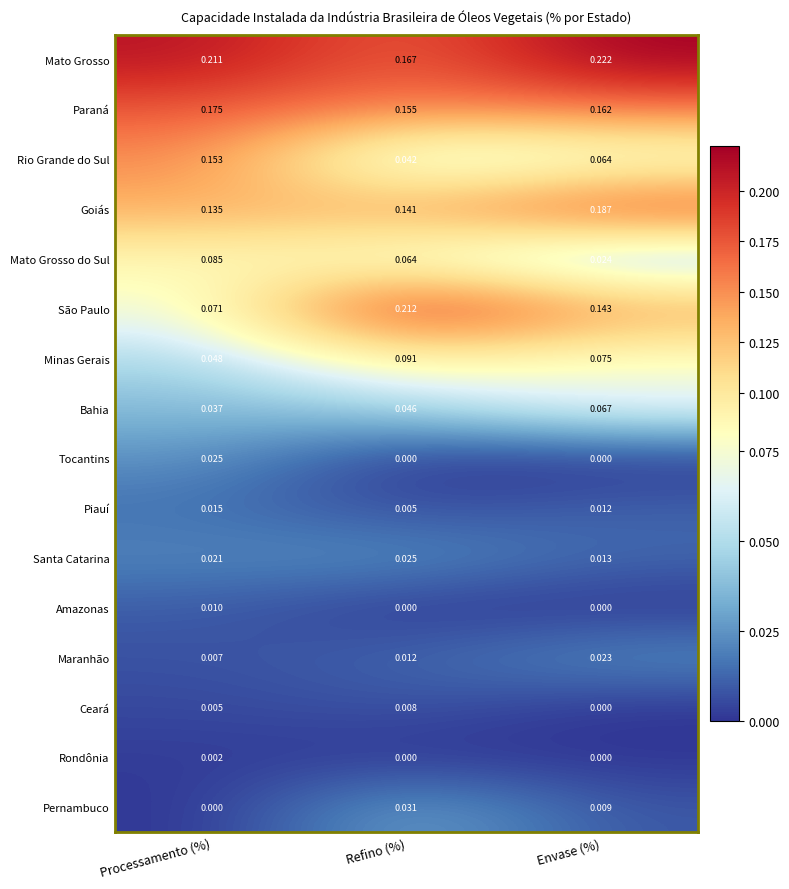

Which category has the highest value across all series?

Envase (%)